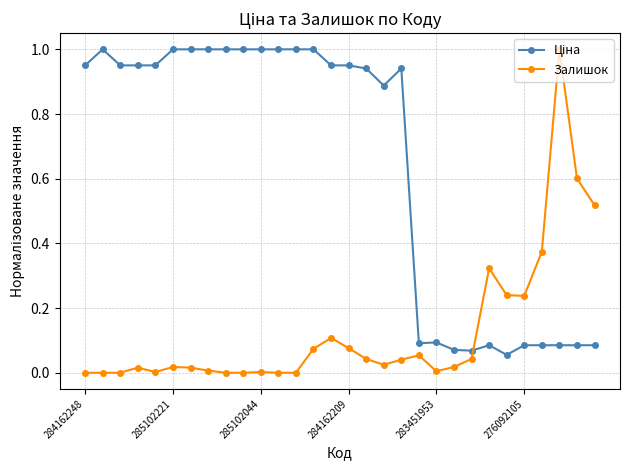

Which series has the largest range (max minus min)?

Залишок